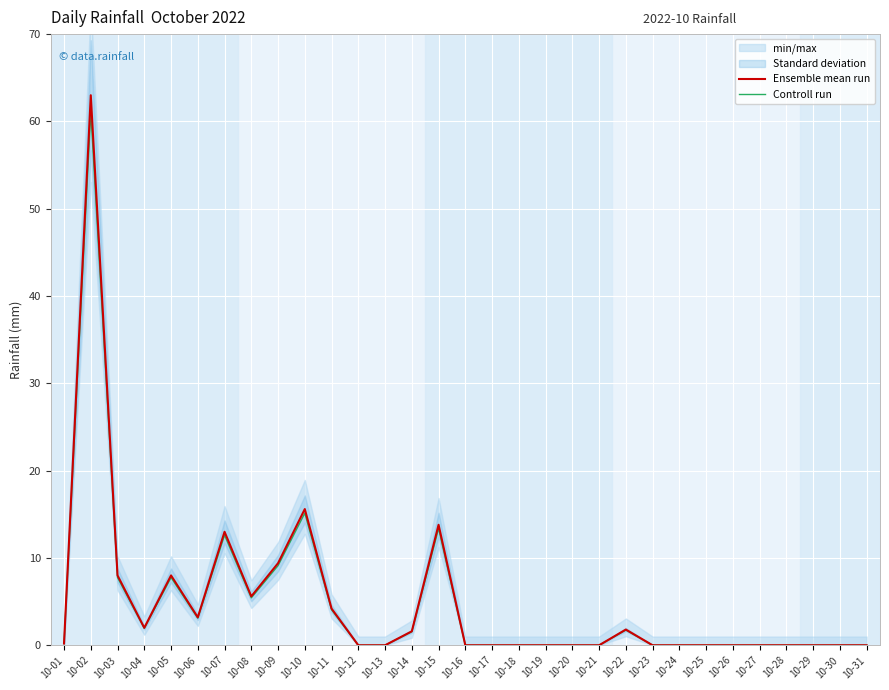

Reading left to right, list all the values displayed in this chart.

Ensemble mean run: 0.2	63.0	8.0	2.0	8.0	3.2	13.0	5.6	9.4	15.6	4.2	0.0	0.0	1.6	13.8	0.0	0.0	0.0	0.0	0.0	0.0	1.8	0.0	0.0	0.0	0.0	0.0	0.0	0.0	0.0	0.0
Controll run: 0.2	61.1	7.8	1.9	7.8	3.1	12.6	5.4	9.1	15.1	4.1	0.0	0.0	1.6	13.4	0.0	0.0	0.0	0.0	0.0	0.0	1.7	0.0	0.0	0.0	0.0	0.0	0.0	0.0	0.0	0.0